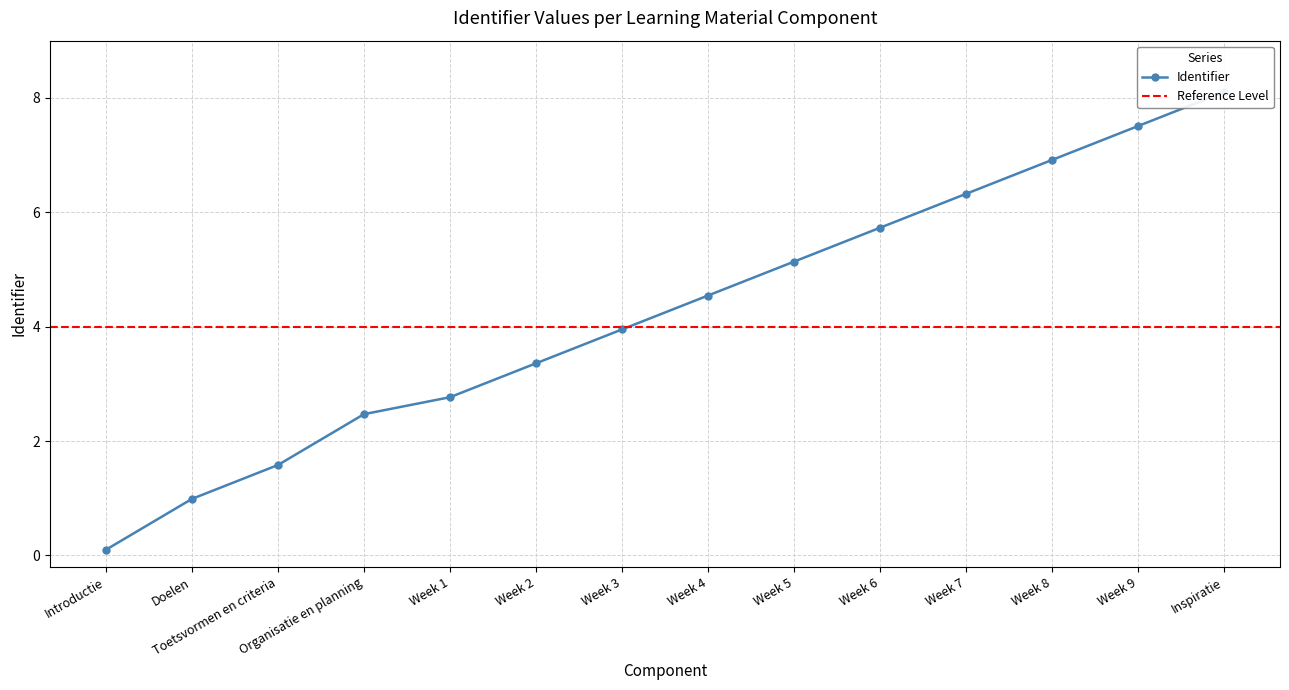

What is the change in value from Week 3 to Week 9?

+3.6